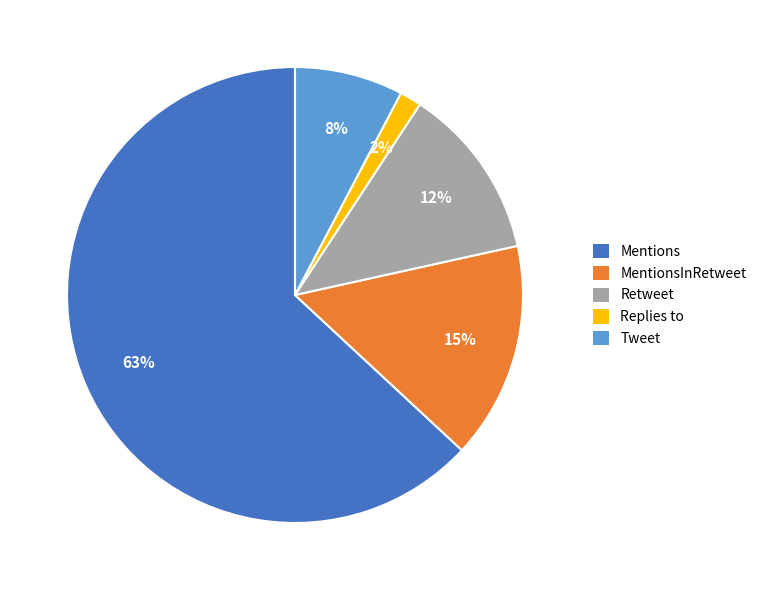

Between Replies to and Mentions, which is larger?

Mentions